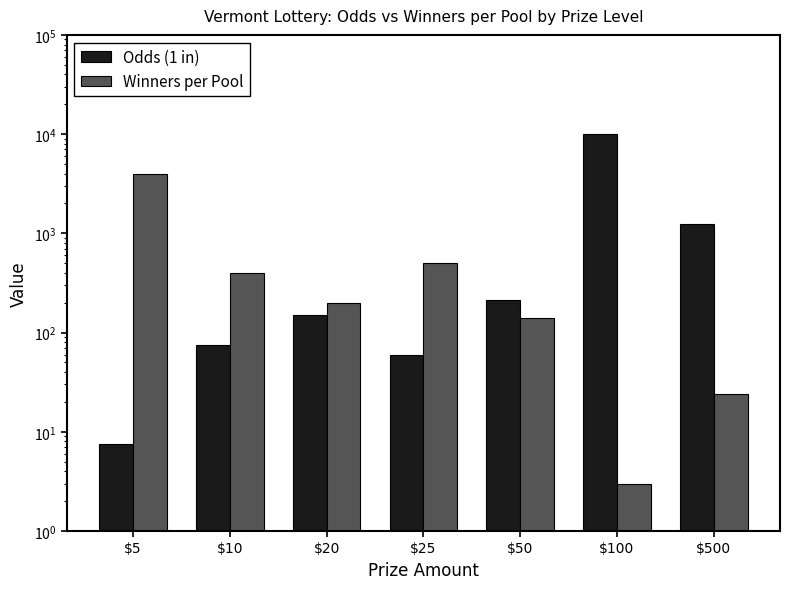

What is the difference between the maximum and second lowest values in the Odds (1 in) series?

9940.0